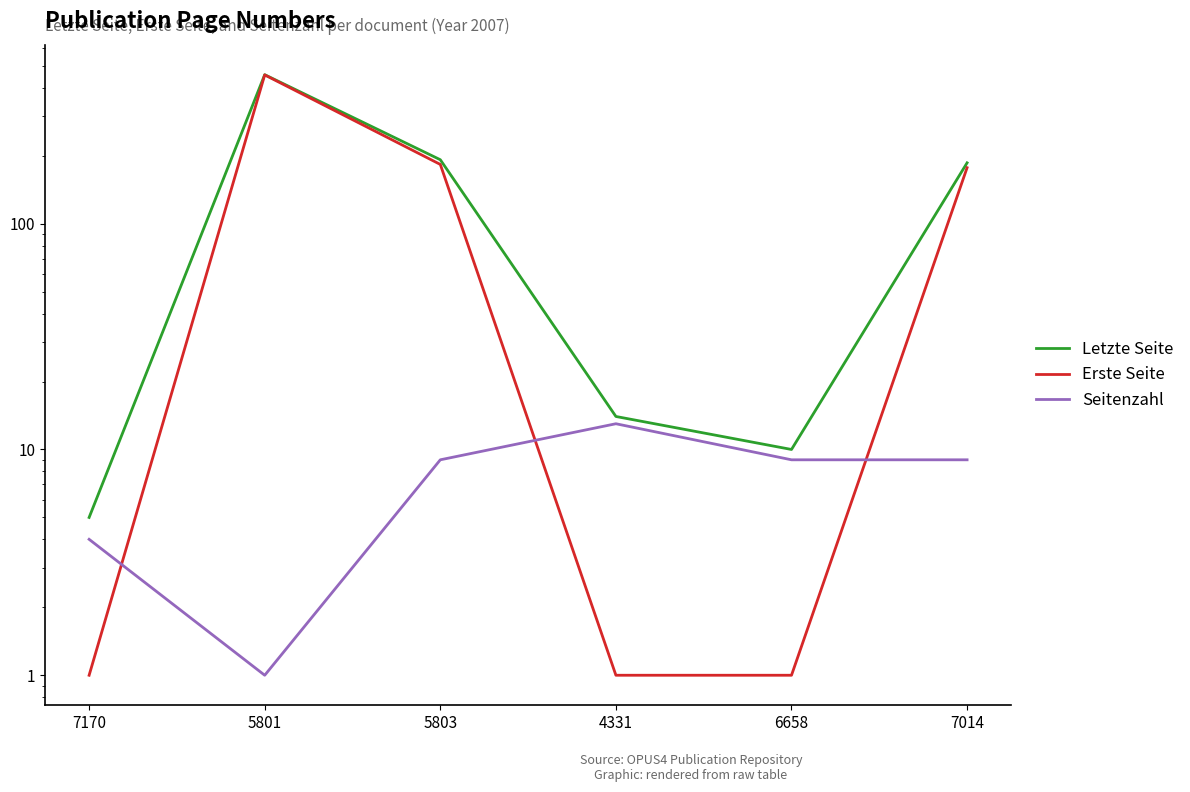

Which series has the widest spread of values?

Erste Seite